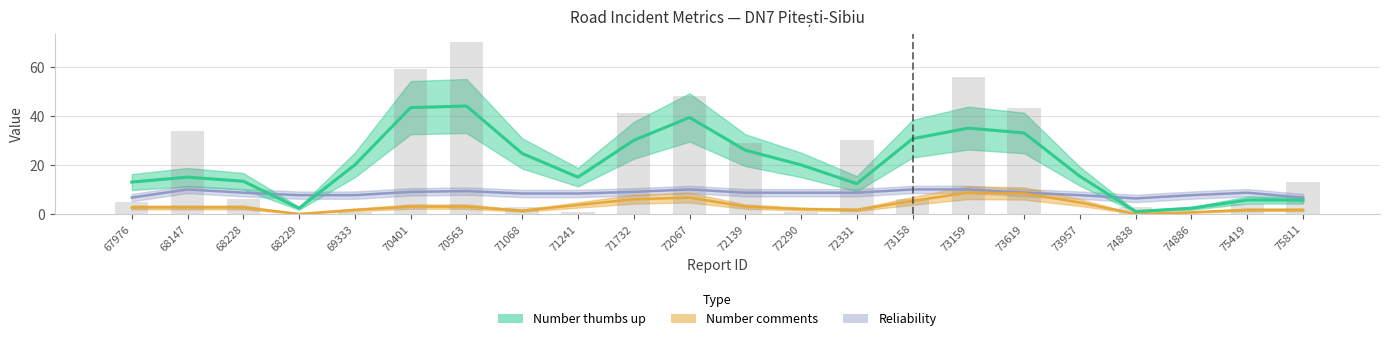

What are all the series names shown in the legend?

Number thumbs up, Number comments, Reliability